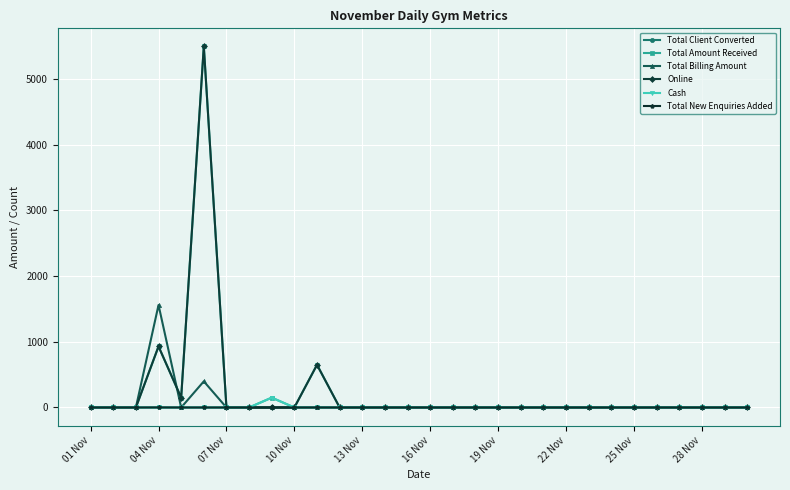

What is the maximum value for Total Billing Amount?

1560